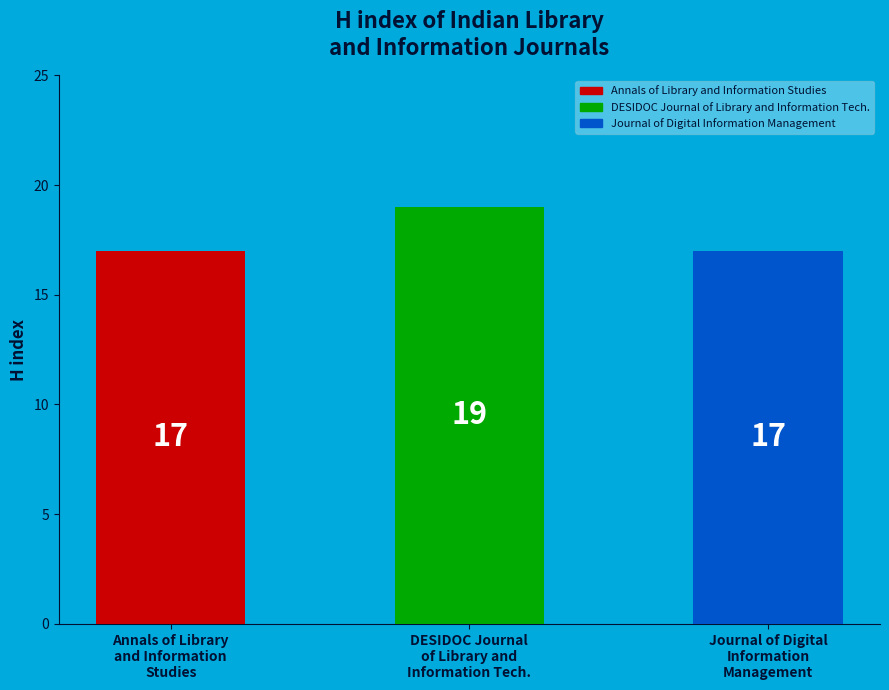

What is the smallest value displayed?

17